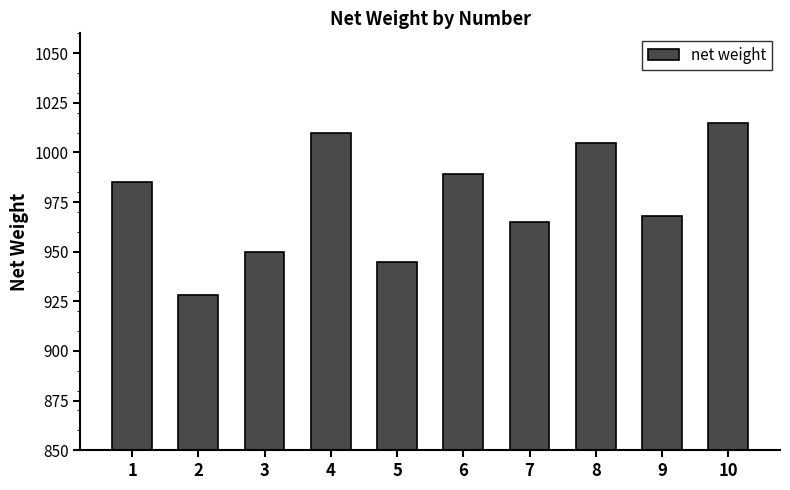

Rank the categories by value from lowest to highest.

2, 5, 3, 7, 9, 1, 6, 8, 4, 10